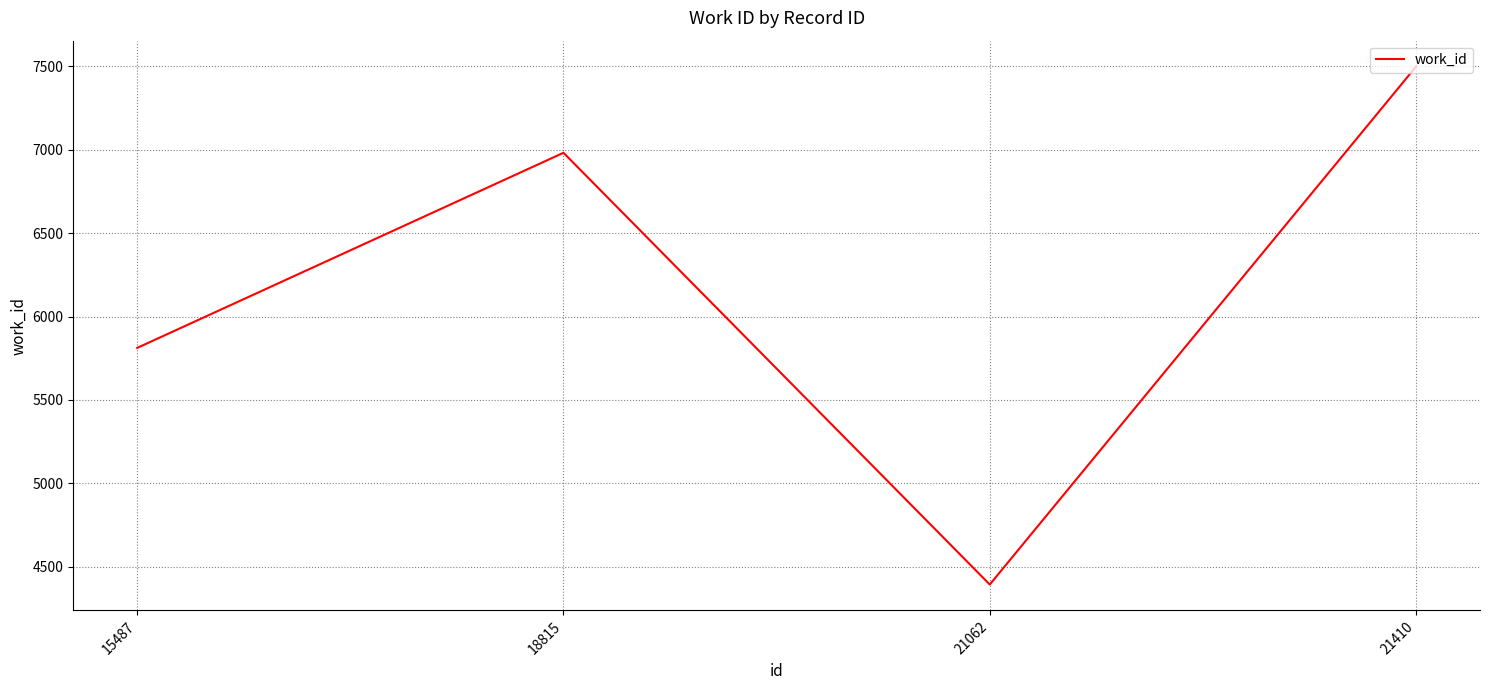

Reading right to left, transcribe all the data shown in this chart.

7499	4393	6982	5812